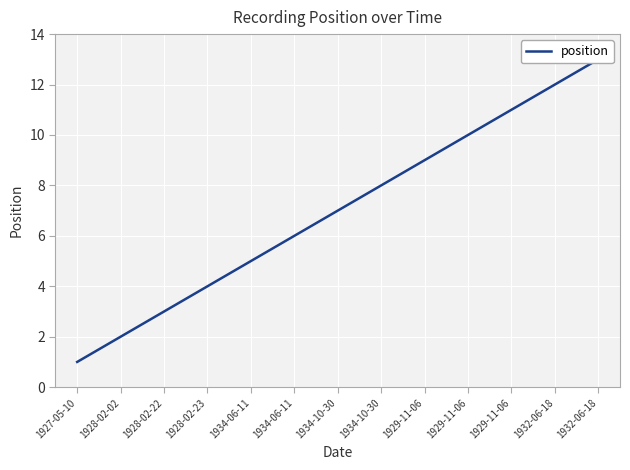

What is the difference between the values at 1932-06-18 and 1927-05-10?

11